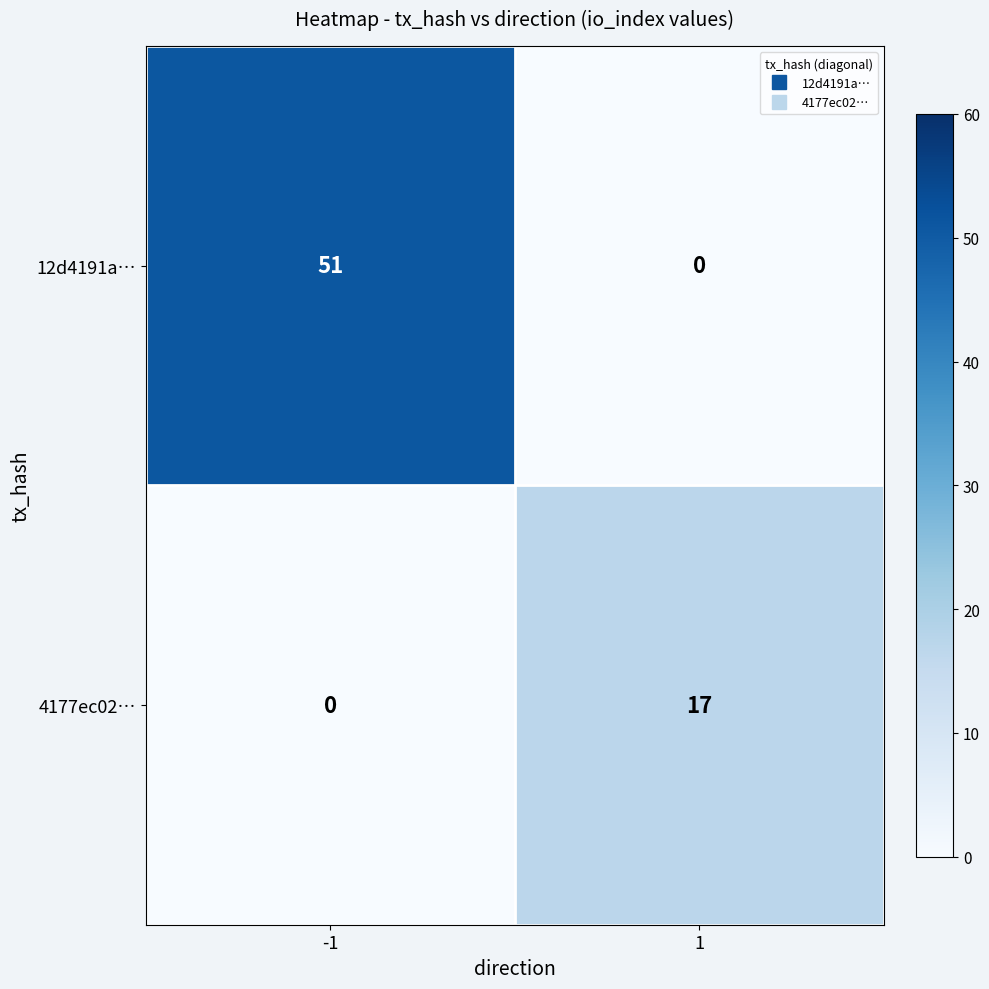

Read the 4177ec02… value at 1, to the nearest 10.

20